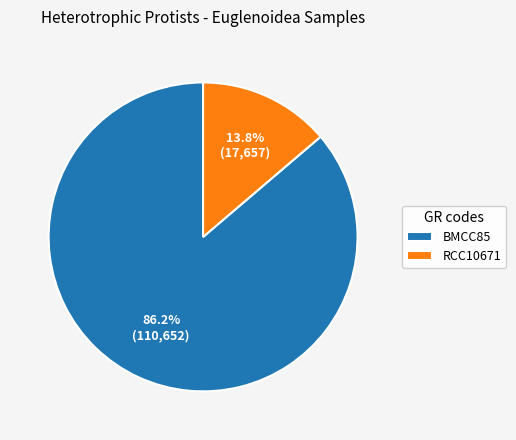

What percentage is the BMCC85 slice, to the nearest percent?

86%